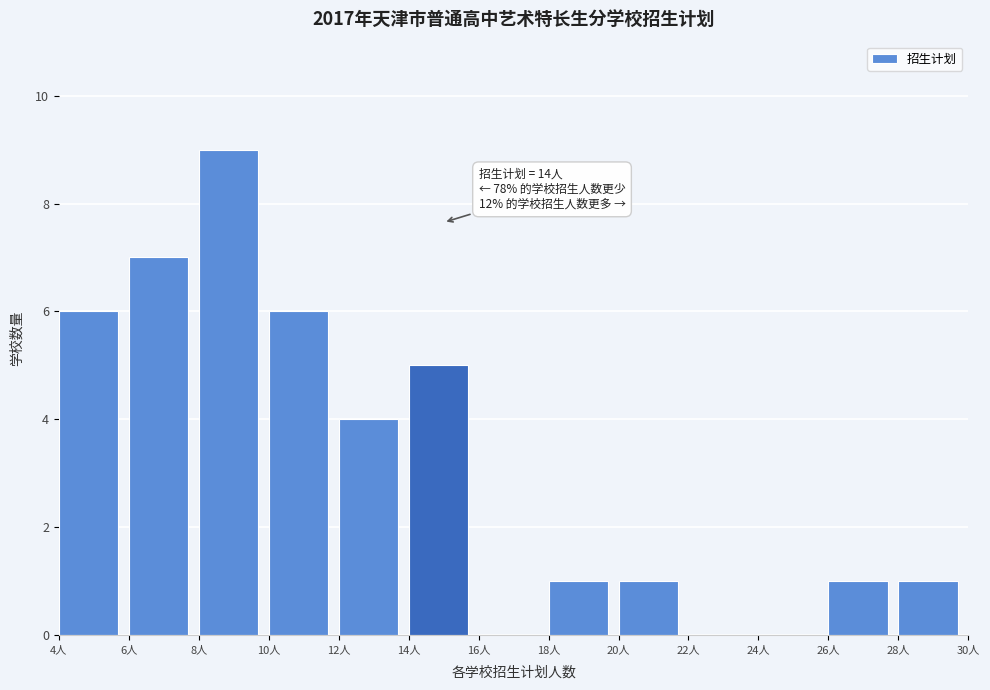

Which range on the x-axis has the tallest bar?

8 to 10